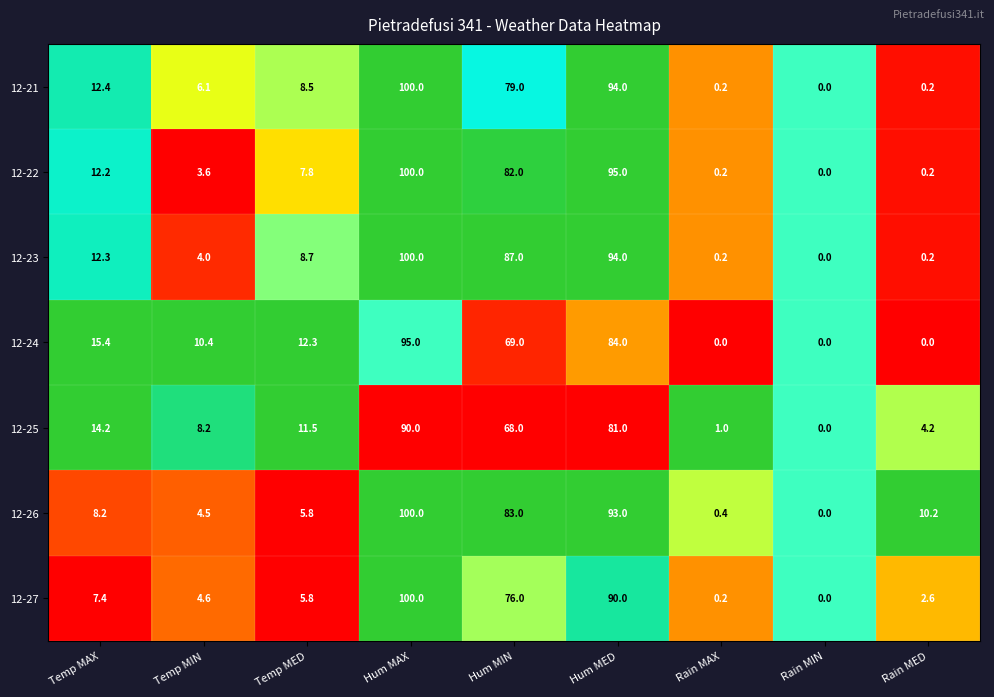

What is the total value across all series at Rain MIN?

0.0